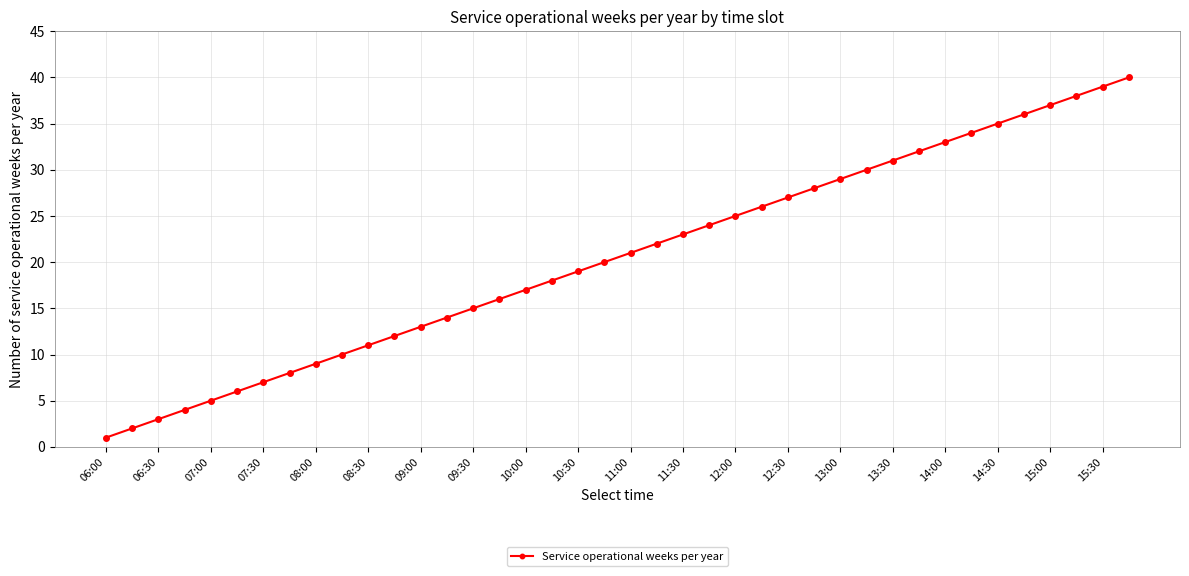

True or false: the data has more than 0 interior local peaks.

False